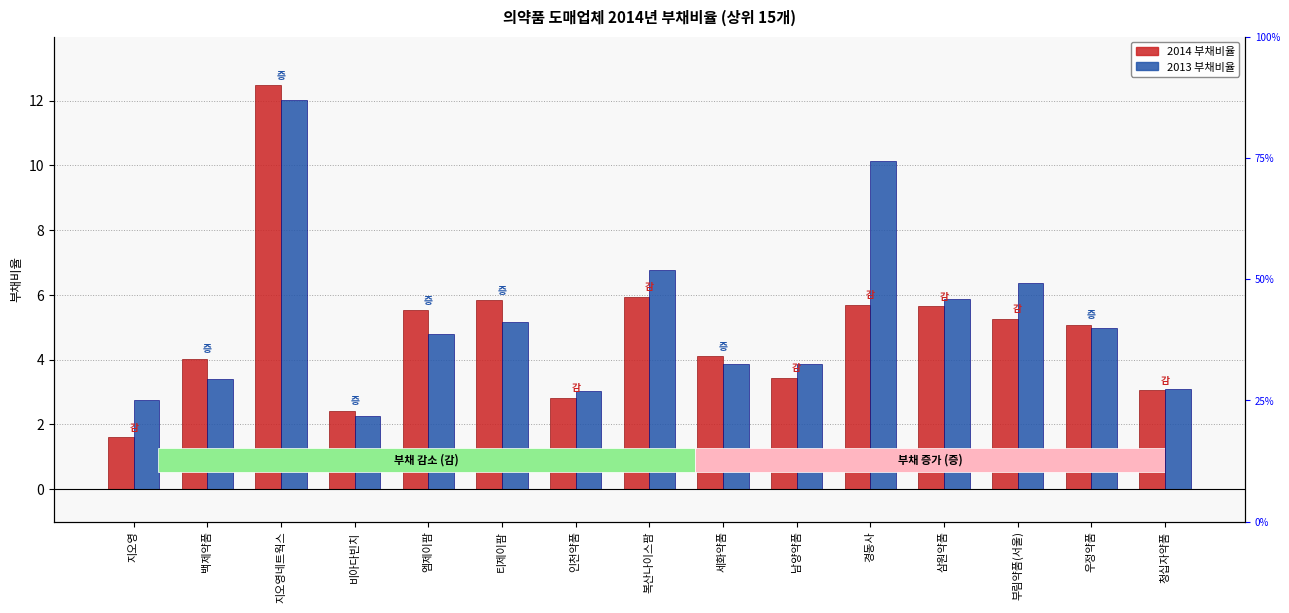

List the series in order of their overall mean, highest first.

2013 부채비율, 2014 부채비율